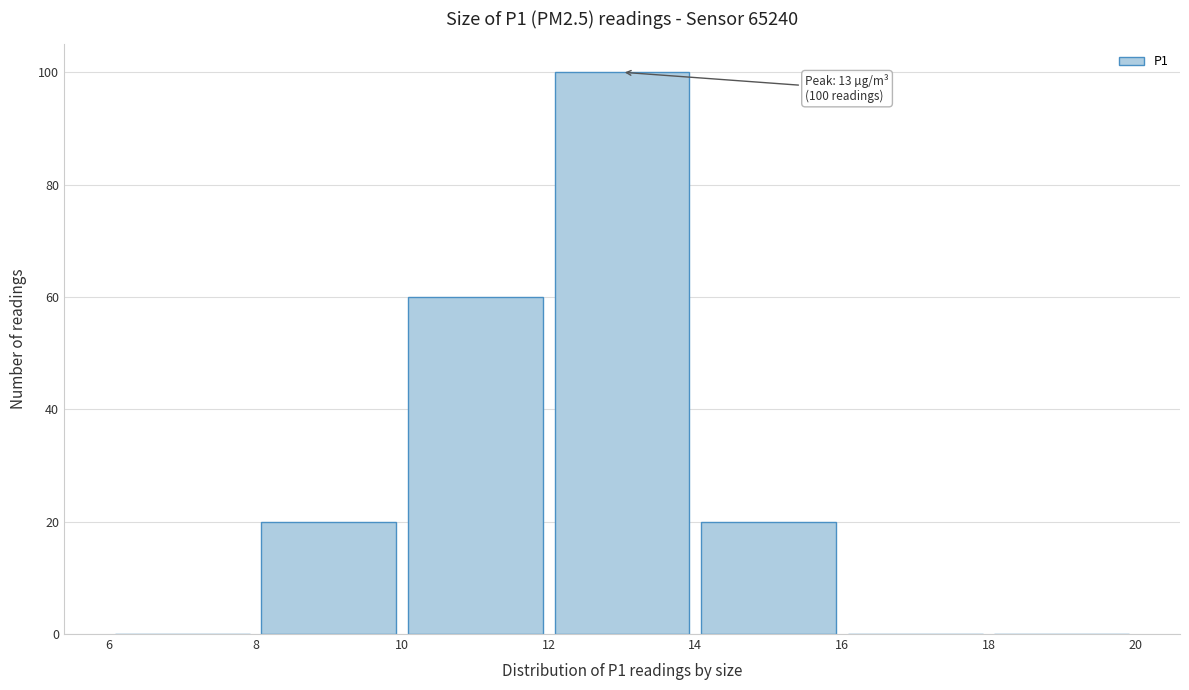

Which range on the x-axis has the tallest bar?

12 to 14